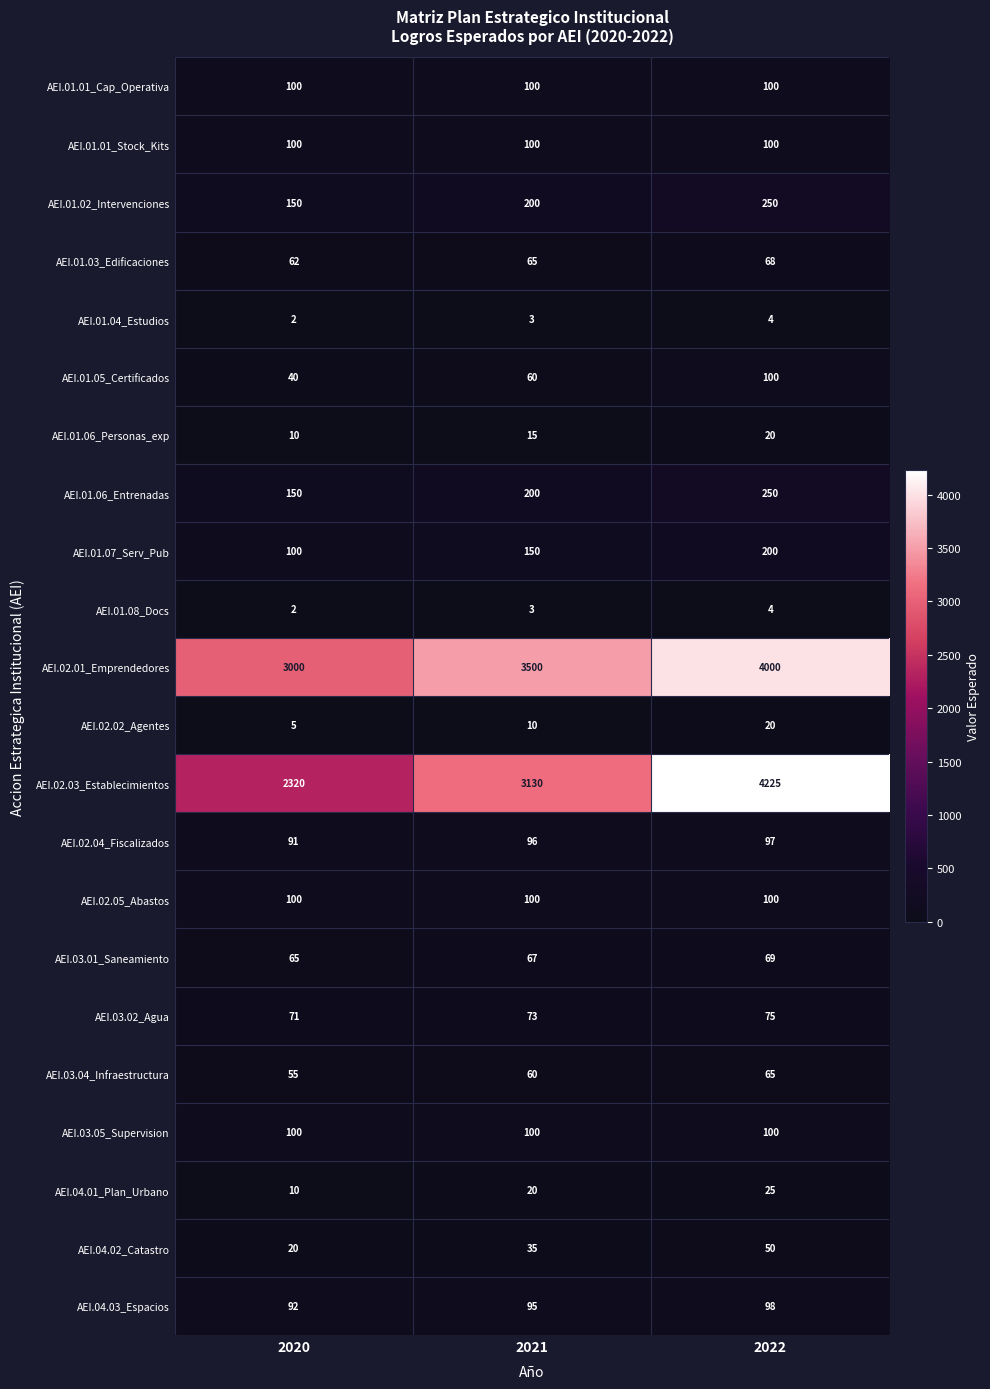

How many AEI.03.01_Saneamiento values are between 65 and 69?

3